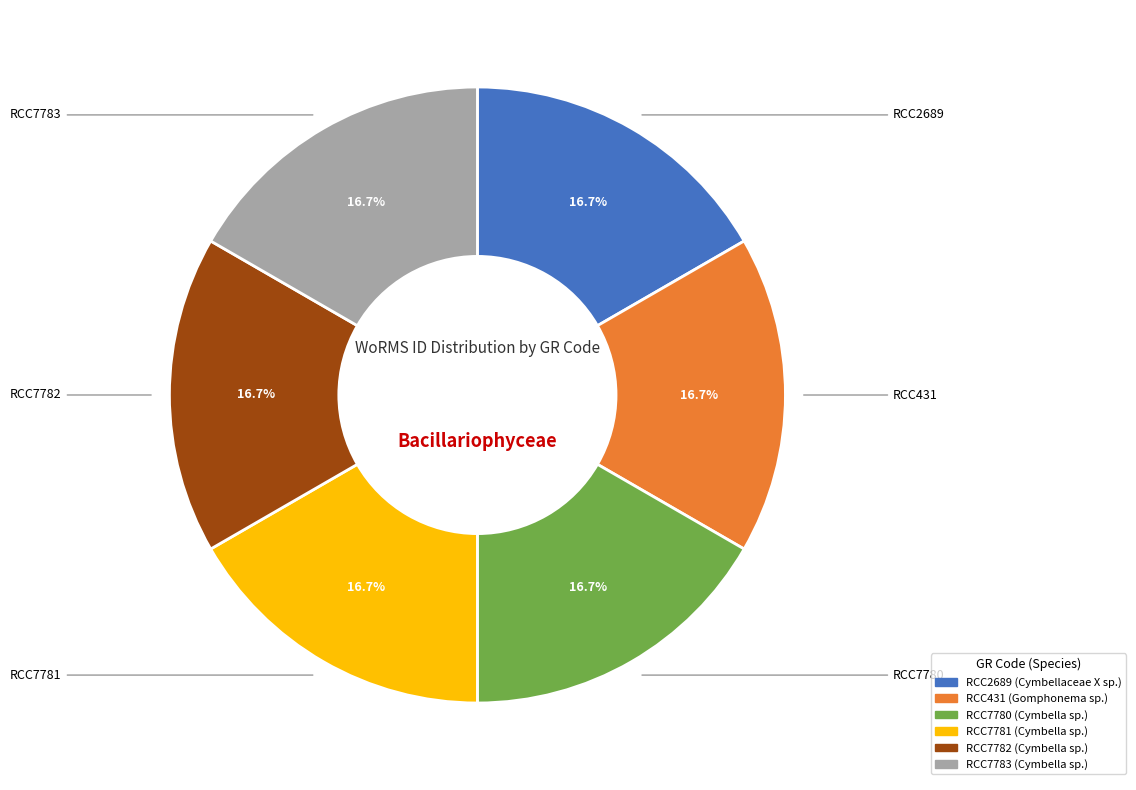

Is there any slice that represents more than half of the pie?

No